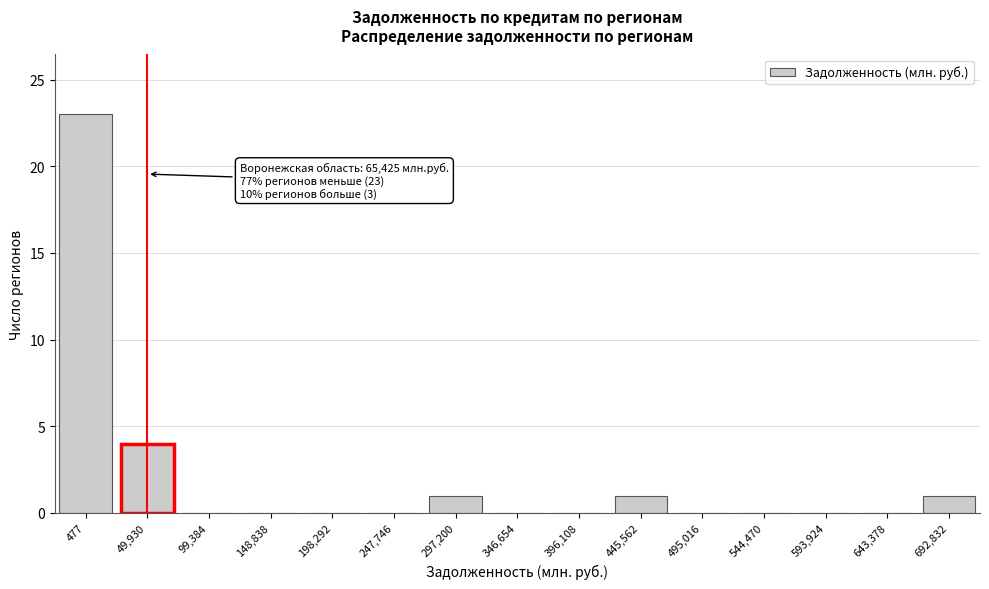

Reading right to left, list all the values displayed in this chart.

692,832=1	643,378=0	593,924=0	544,470=0	495,016=0	445,562=1	396,108=0	346,654=0	297,200=1	247,746=0	198,292=0	148,838=0	99,384=0	49,930=4	477=23